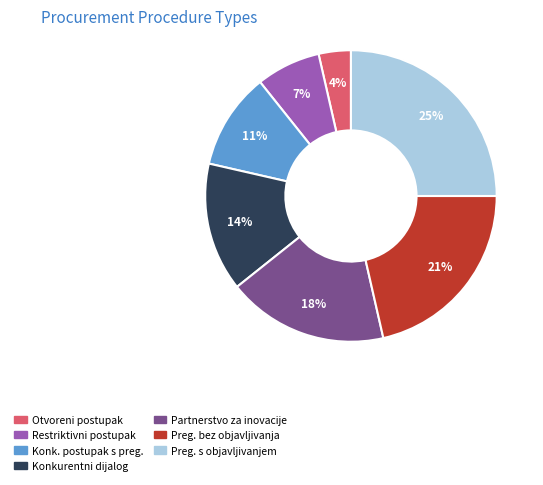

To the nearest percent, what is the average slice percentage?

14%